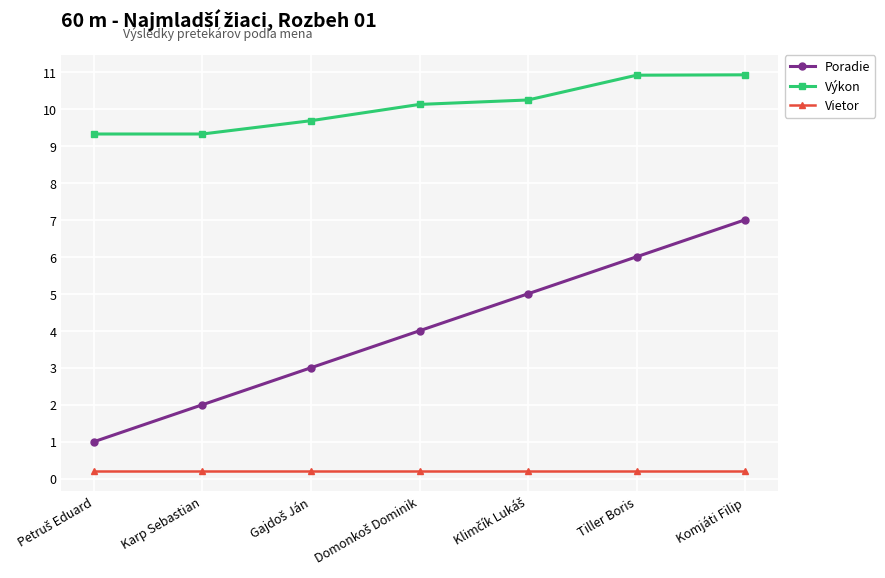

What is the difference between the second highest and minimum values in the Výkon series?

1.6